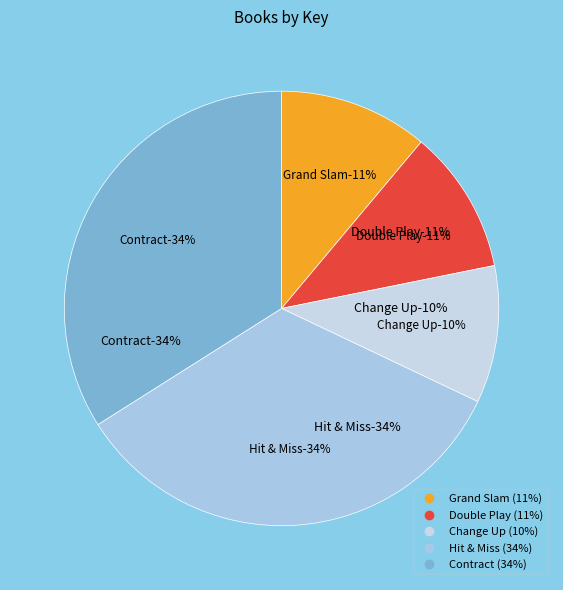

Is Change Up the majority of the pie?

No